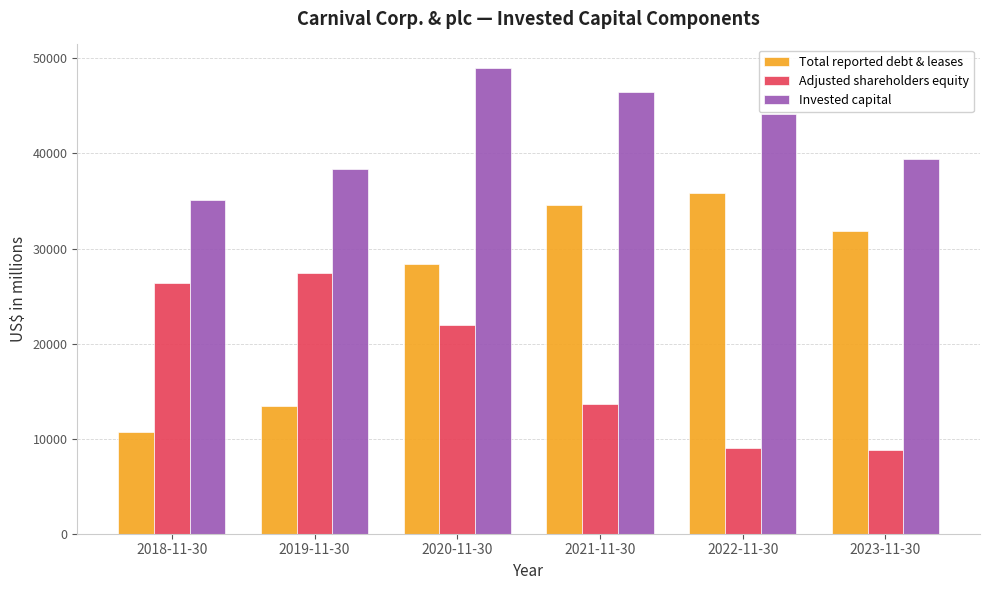

What is the sum of the Total reported debt & leases values at 2018-11-30 and 2020-11-30?

39066